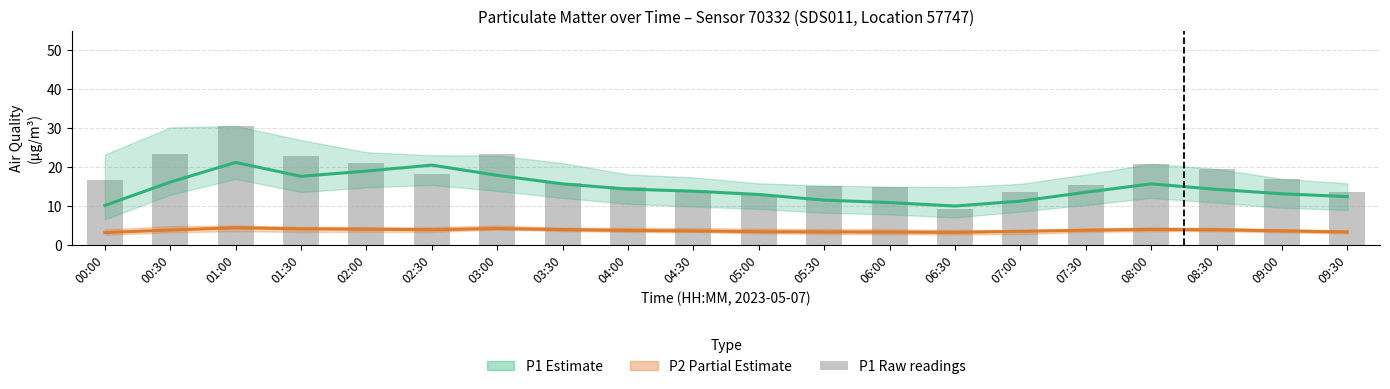

What is the label of the 3rd bar from the left?

01:00